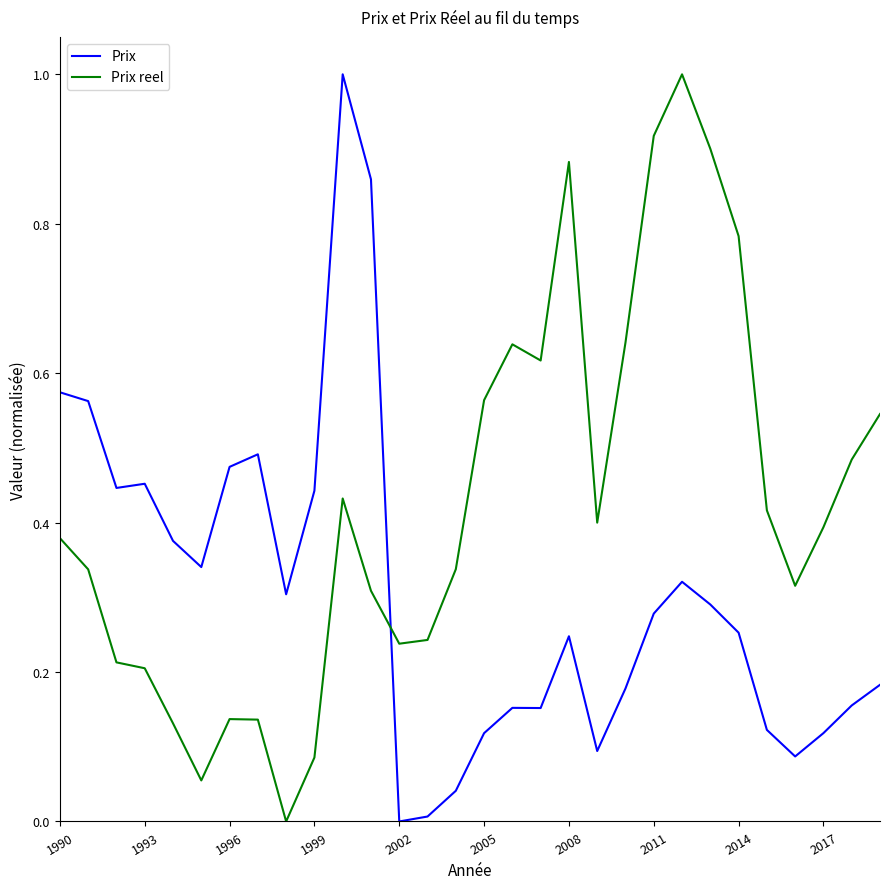

How many intersections are there between Prix and Prix reel?

1